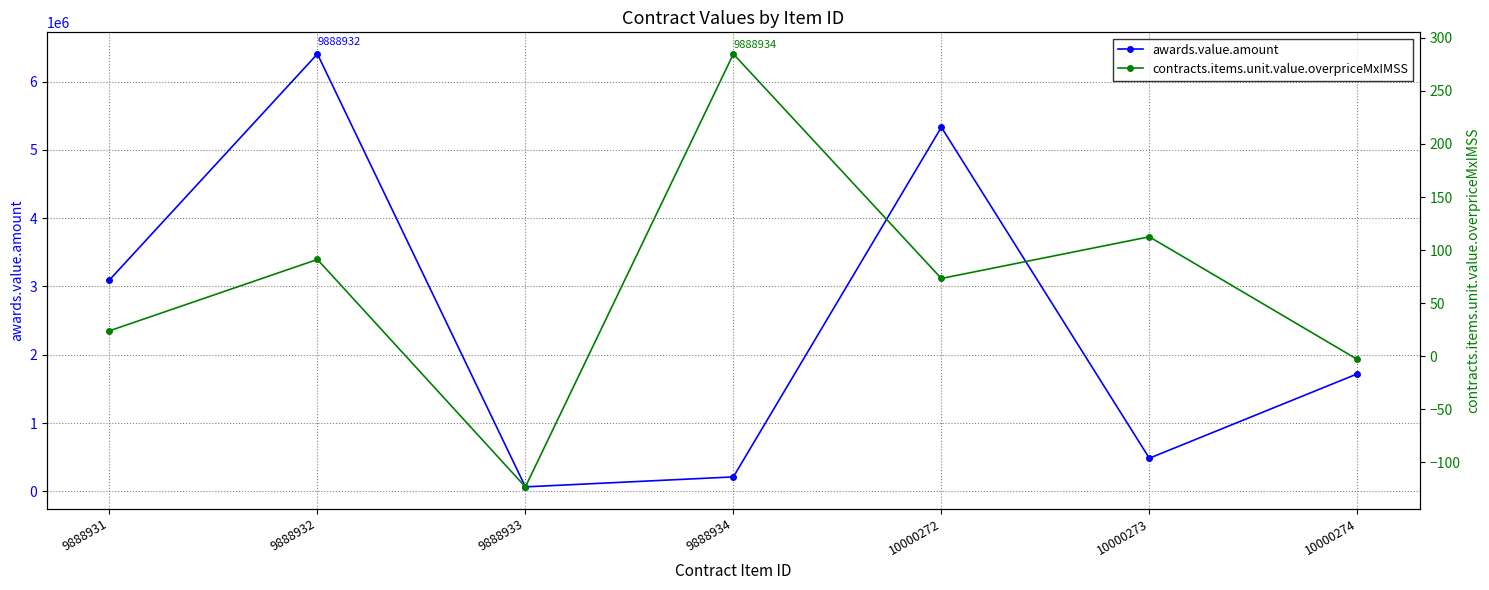

At how many categories does at least one series exceed 424370?

5